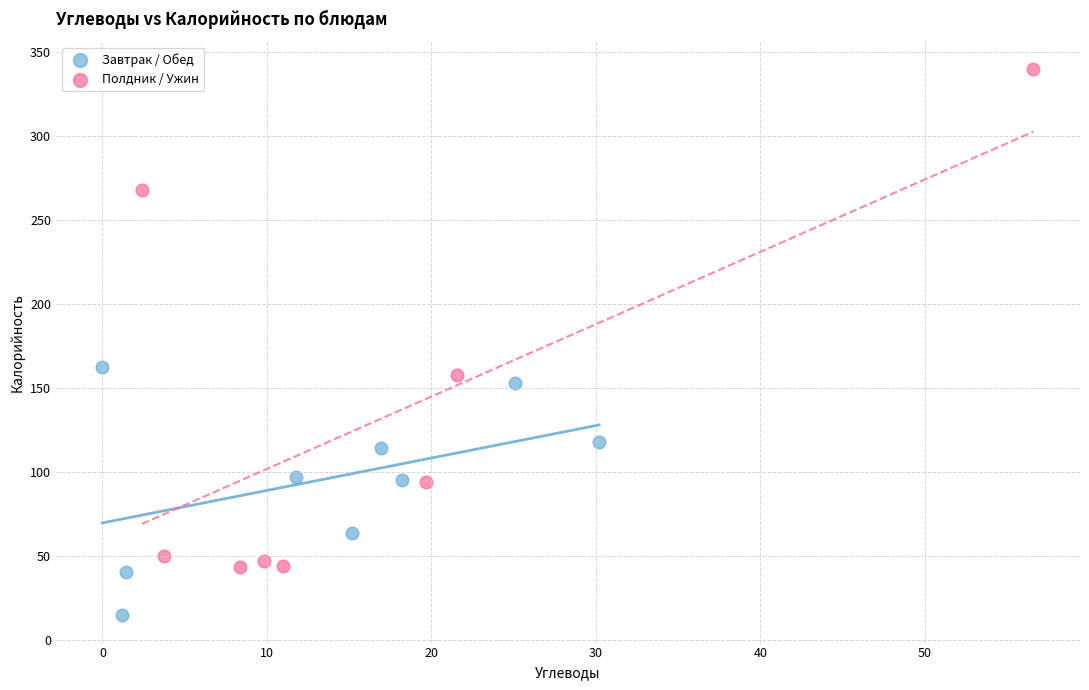

Which series reaches the minimum Y coordinate?

Завтрак / Обед